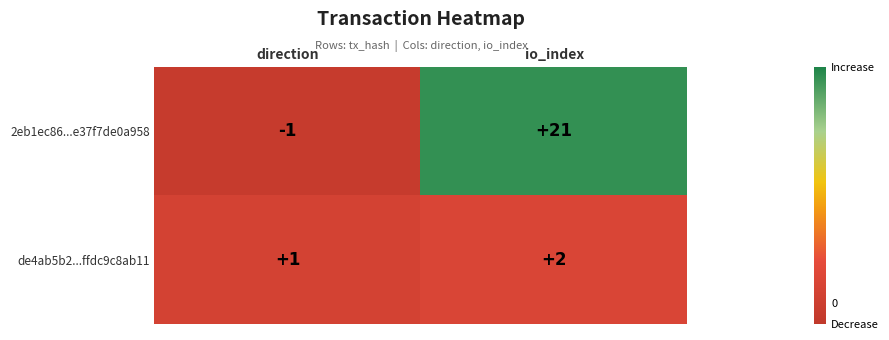

At which category is the sum across all series the highest?

io_index